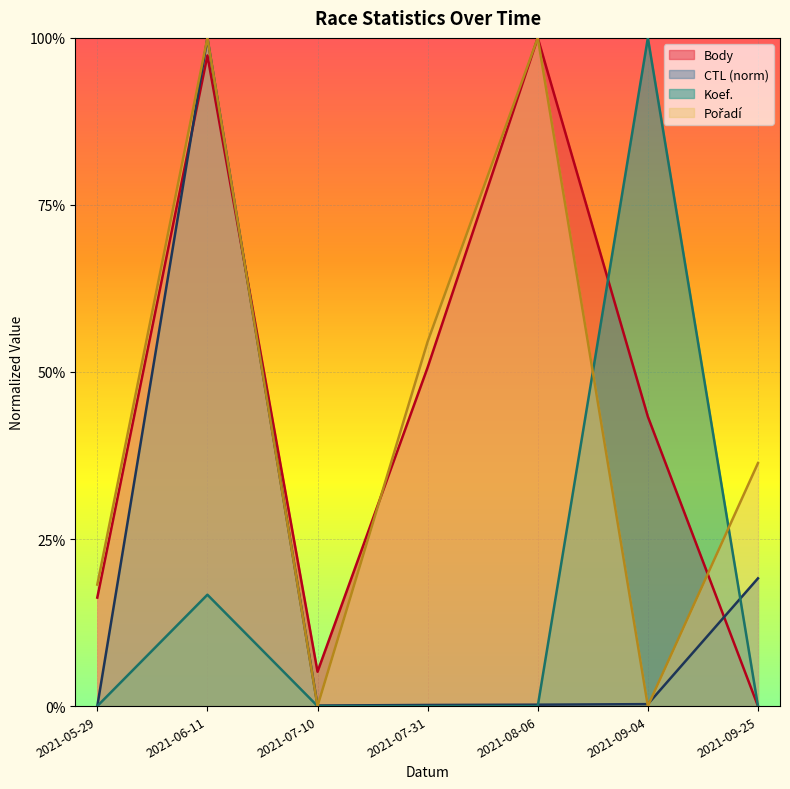

Reading left to right, extract all data points from this chart.

Body: 2021-05-29=0.2	2021-06-11=1.0	2021-07-10=0.1	2021-07-31=0.5	2021-08-06=1.0	2021-09-04=0.4	2021-09-25=0.0
CTL: 2021-05-29=0.0	2021-06-11=1.0	2021-07-10=0.0	2021-07-31=0.0	2021-08-06=0.0	2021-09-04=0.0	2021-09-25=0.2
Koef.: 2021-05-29=0.0	2021-06-11=0.2	2021-07-10=0.0	2021-07-31=0.0	2021-08-06=0.0	2021-09-04=1.0	2021-09-25=0.0
Pořadí: 2021-05-29=0.2	2021-06-11=1.0	2021-07-10=0.0	2021-07-31=0.5	2021-08-06=1.0	2021-09-04=0.0	2021-09-25=0.4